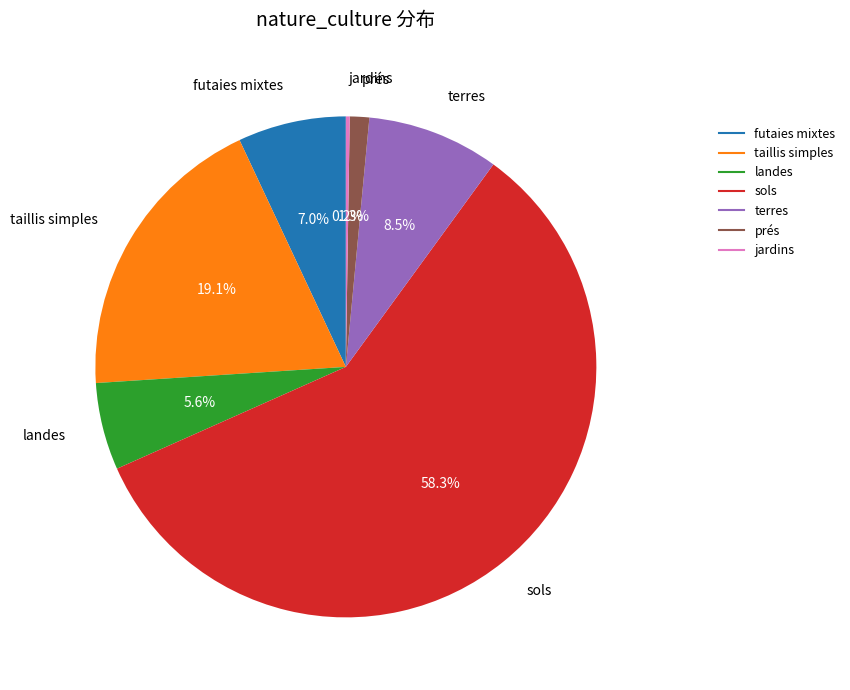

Is there any slice that represents more than half of the pie?

Yes